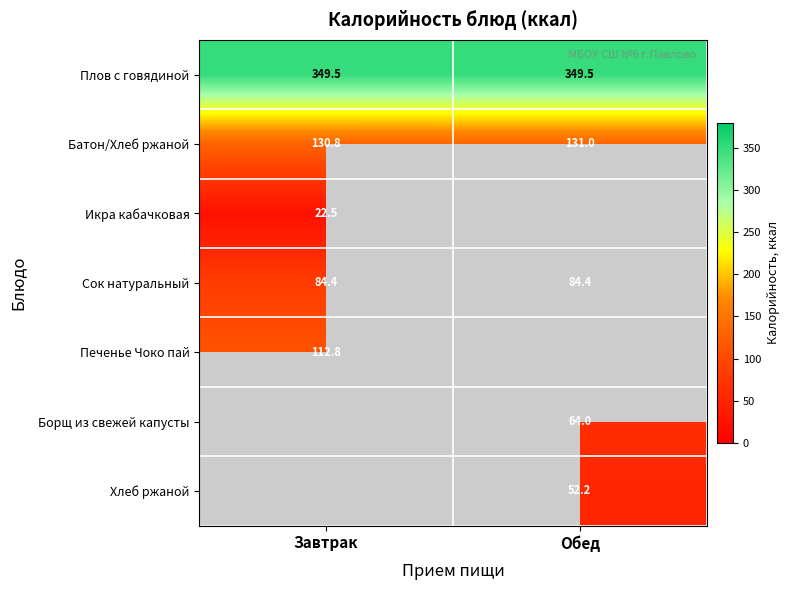

What is the minimum value shown in the chart?

22.5